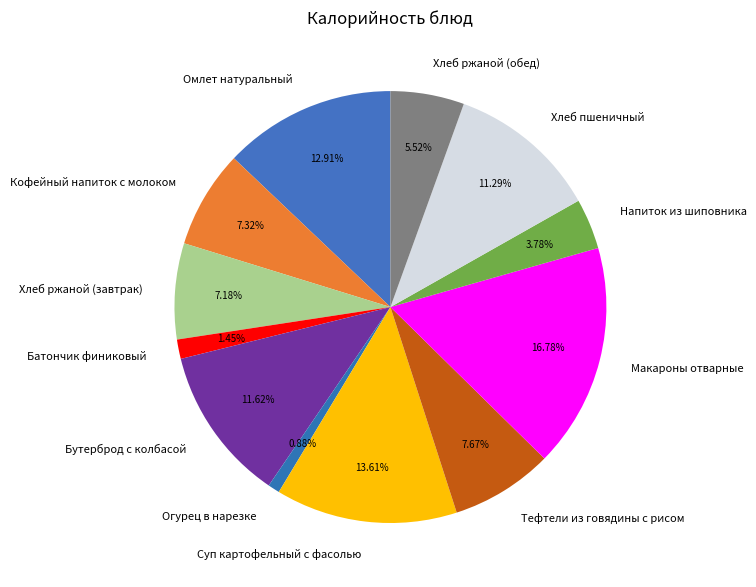

What is the smallest slice in the pie chart?

Огурец в нарезке